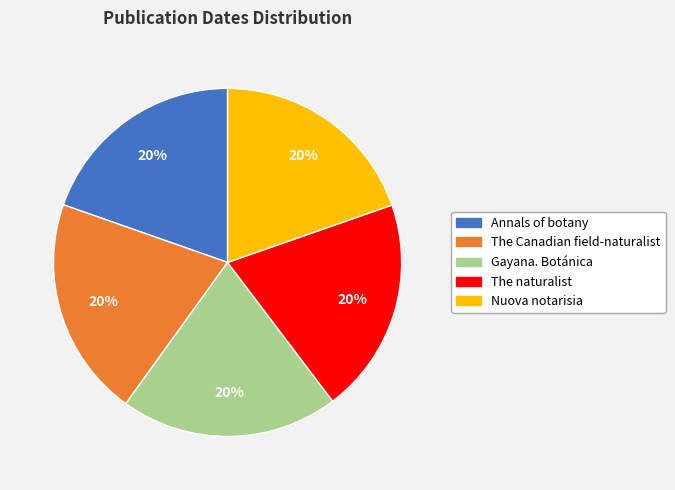

Do Nuova notarisia and The naturalist together represent more than half of the pie?

No